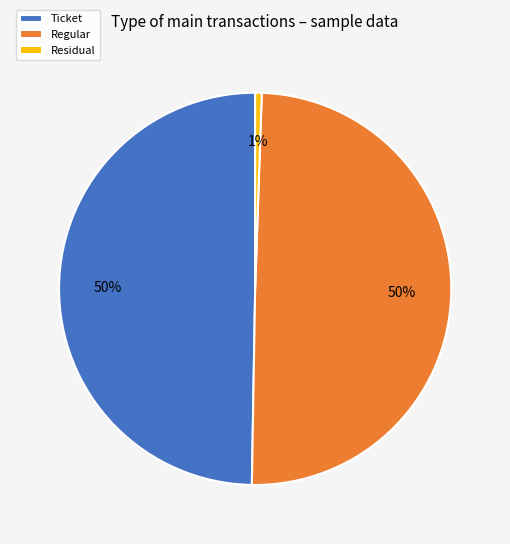

True or false: Ticket accounts for 50% of the total.

True